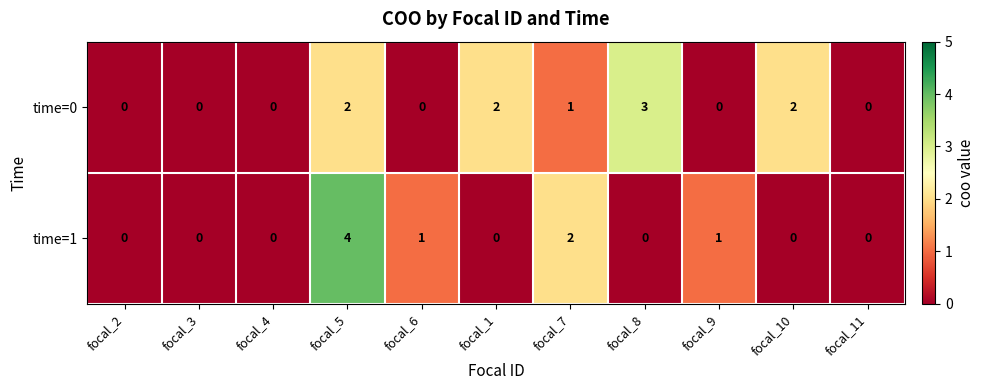

True or false: time=0 has a value of 2 at focal_1.

True